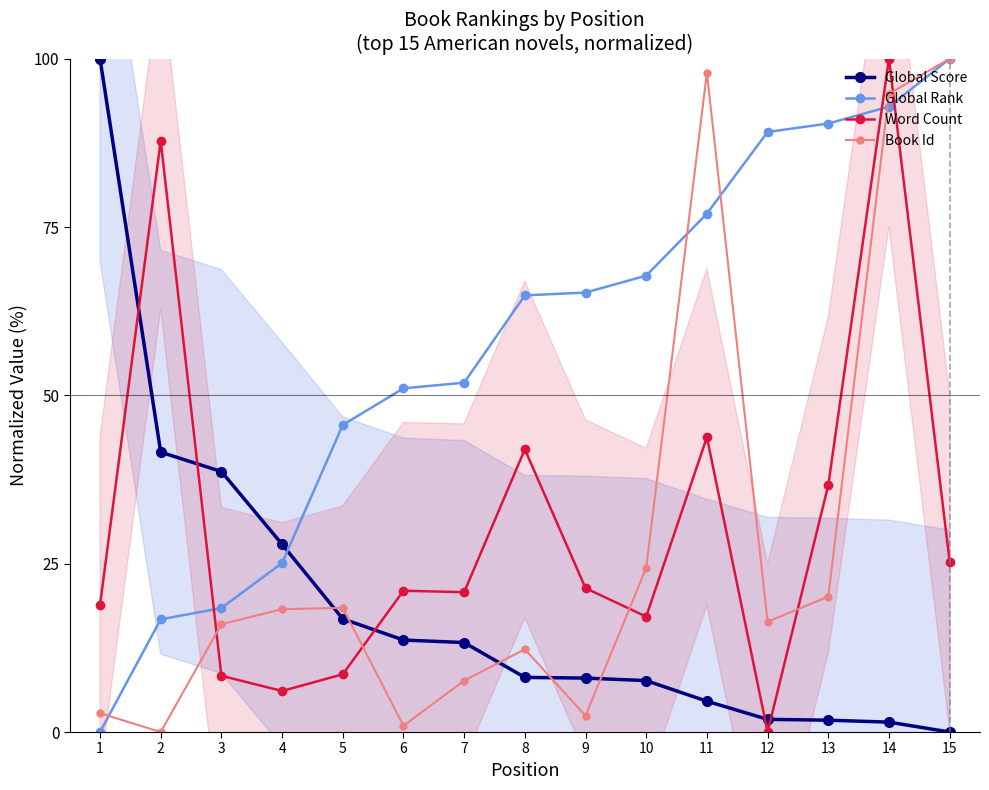

List the series in order of their peak value, highest first.

Global Score, Global Rank, Word Count, Book Id